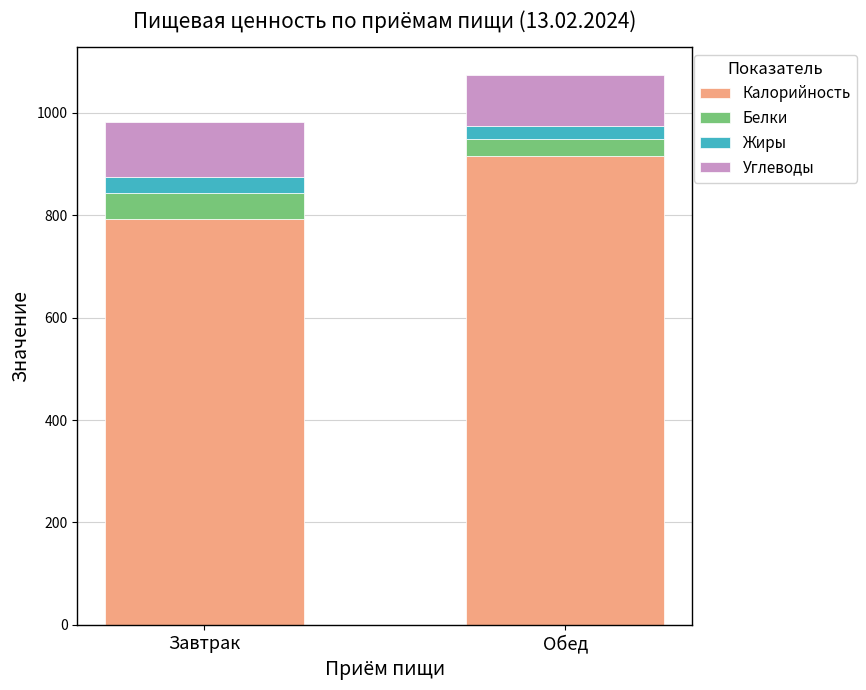

Which category has the lowest value in the Калорийность series?

Завтрак